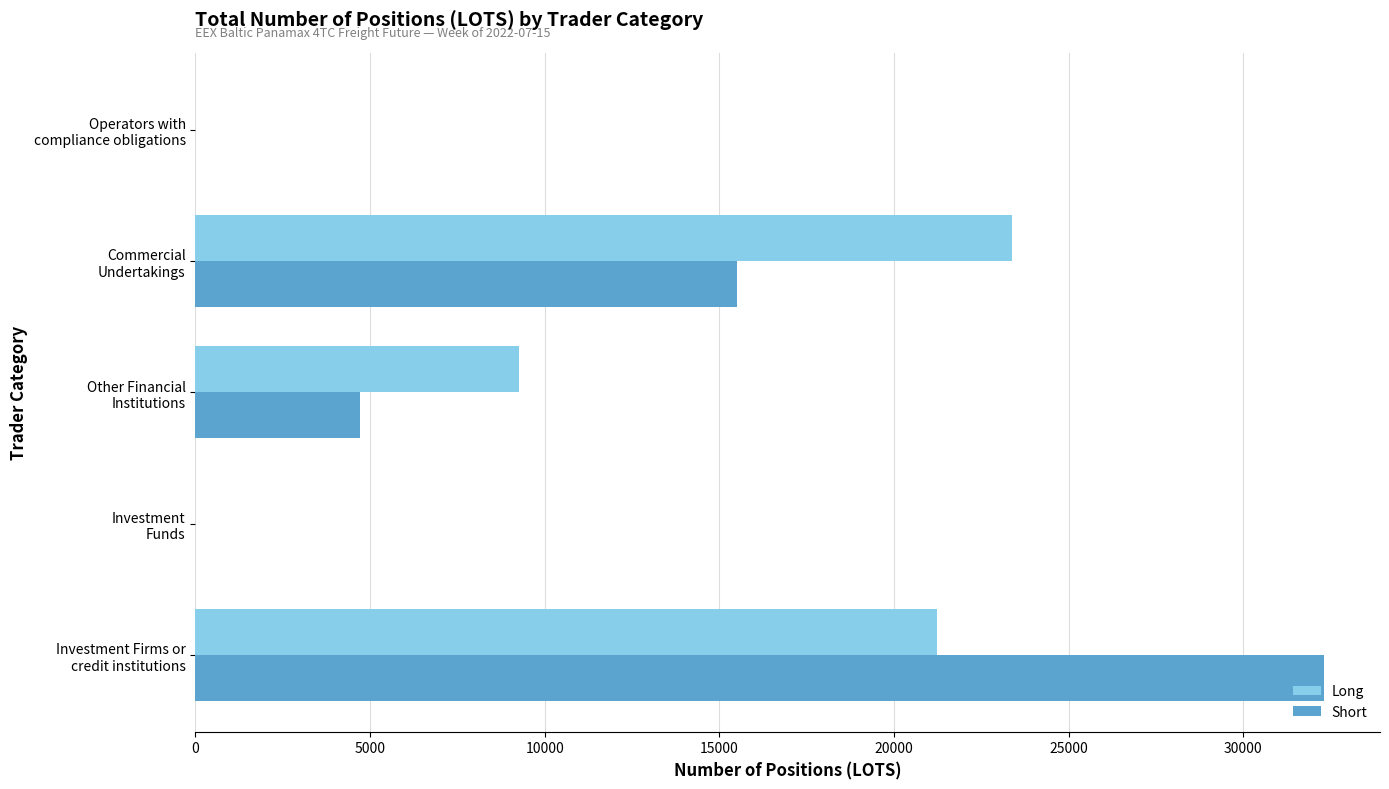

What is the maximum value for Short?

32300.9